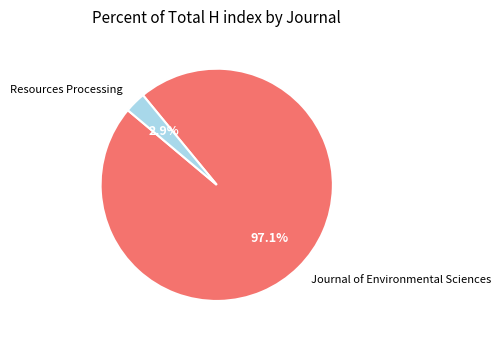

How many segments does this pie chart have?

2